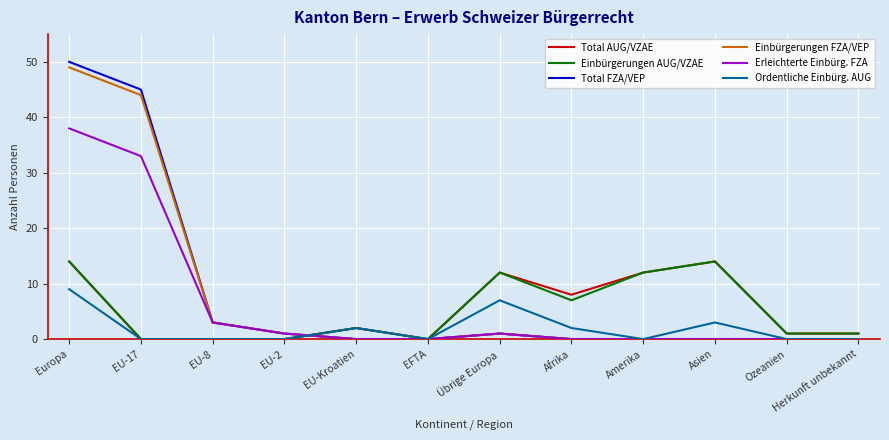

What position from the left is EU-8?

3